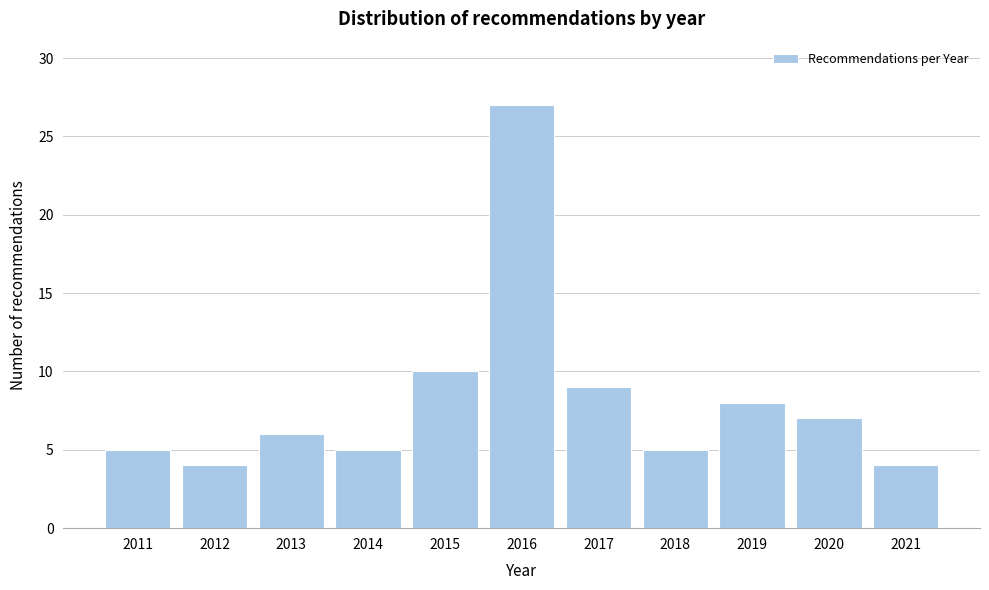

Reading left to right, extract all data points from this chart.

2011=5	2012=4	2013=6	2014=5	2015=10	2016=27	2017=9	2018=5	2019=8	2020=7	2021=4